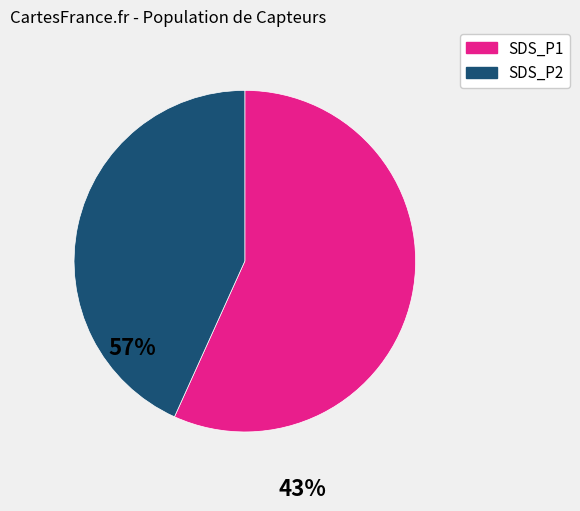

Is the sum of SDS_P1 and SDS_P2 greater than half?

Yes